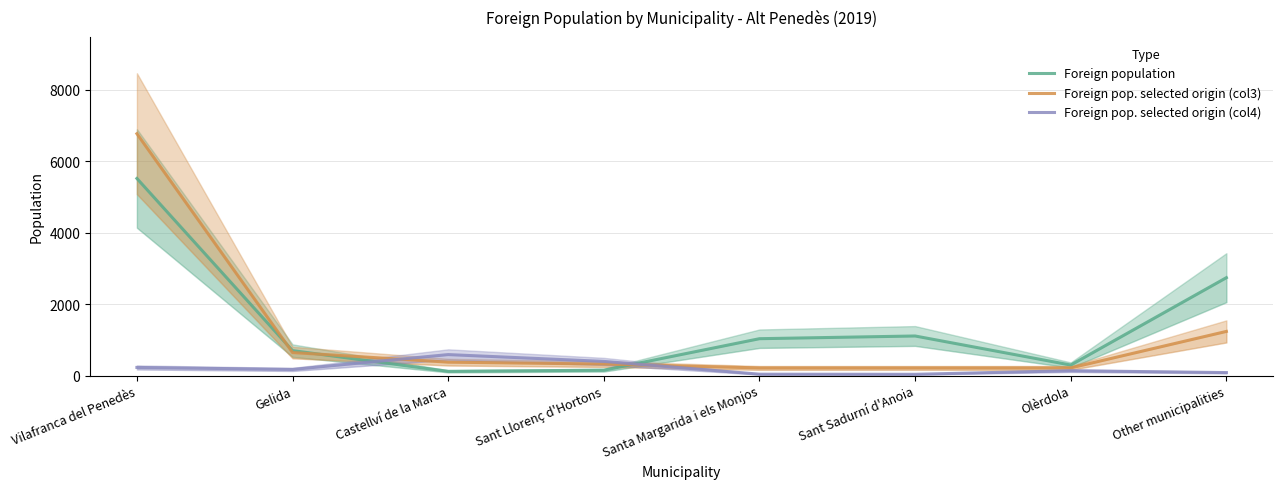

Reading left to right, what are all the values shown in this chart?

Foreign population: 5521	699	119	151	1033	1109	295	2742
Foreign pop. selected origin (col3): 6774	645	376	323	215	215	215	1237
Foreign pop. selected origin (col4): 228	172	588	397	39	36	136	84